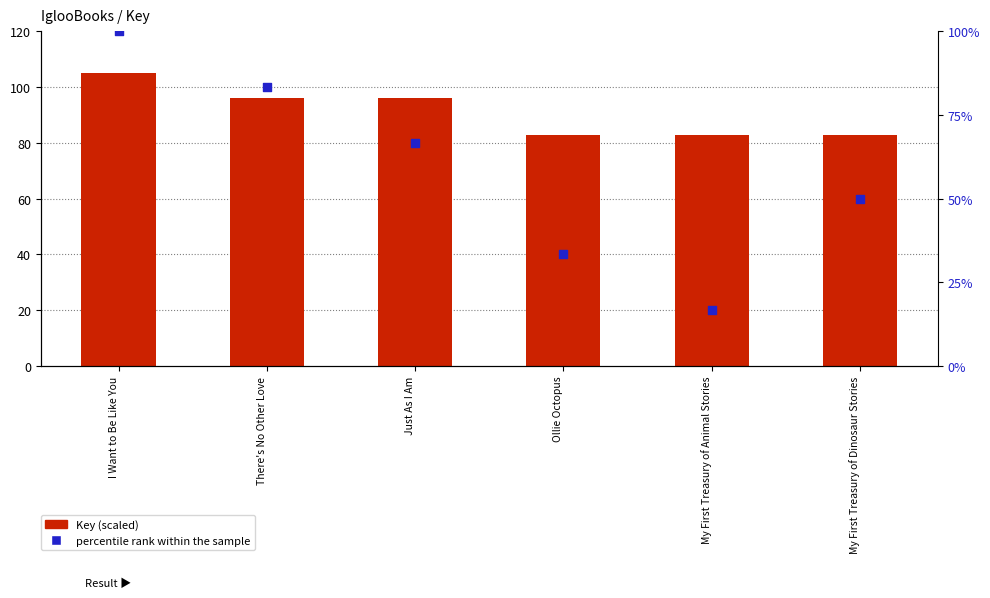

Is the value of percentile rank within the sample at Just As I Am greater than the value of Key (scaled) at My First Treasury of Animal Stories?

No